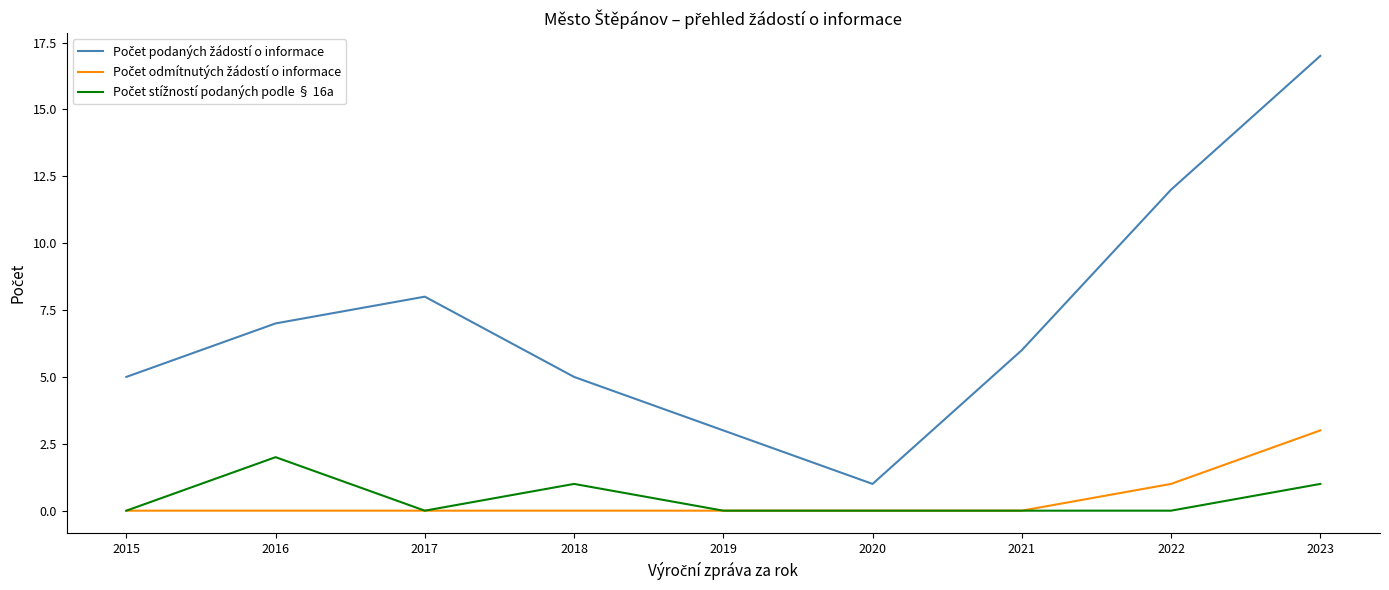

Does the chart display data point markers on the line(s)?

No